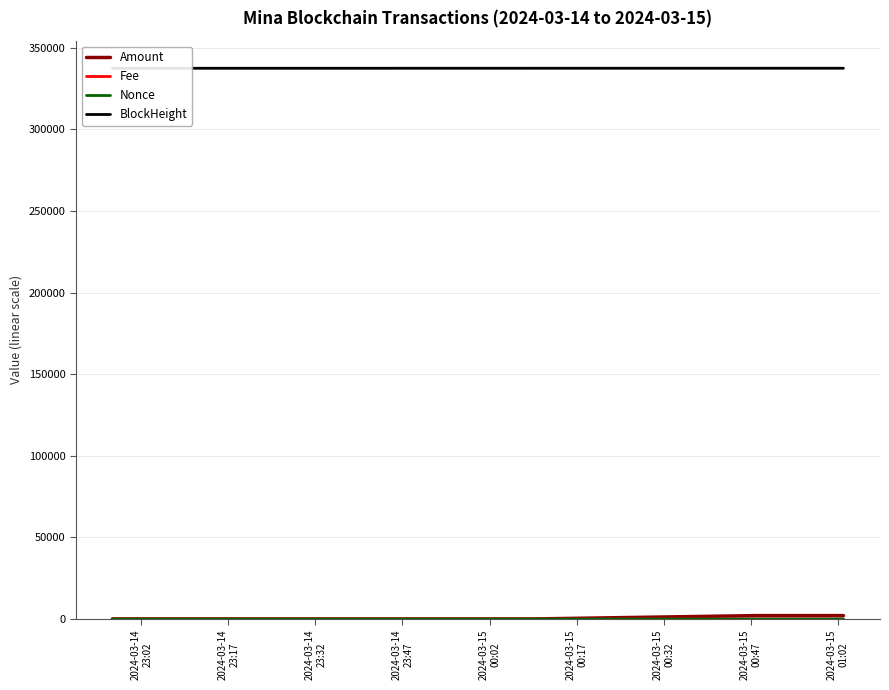

Where is the first local maximum for Fee?

2024-03-14
23:32